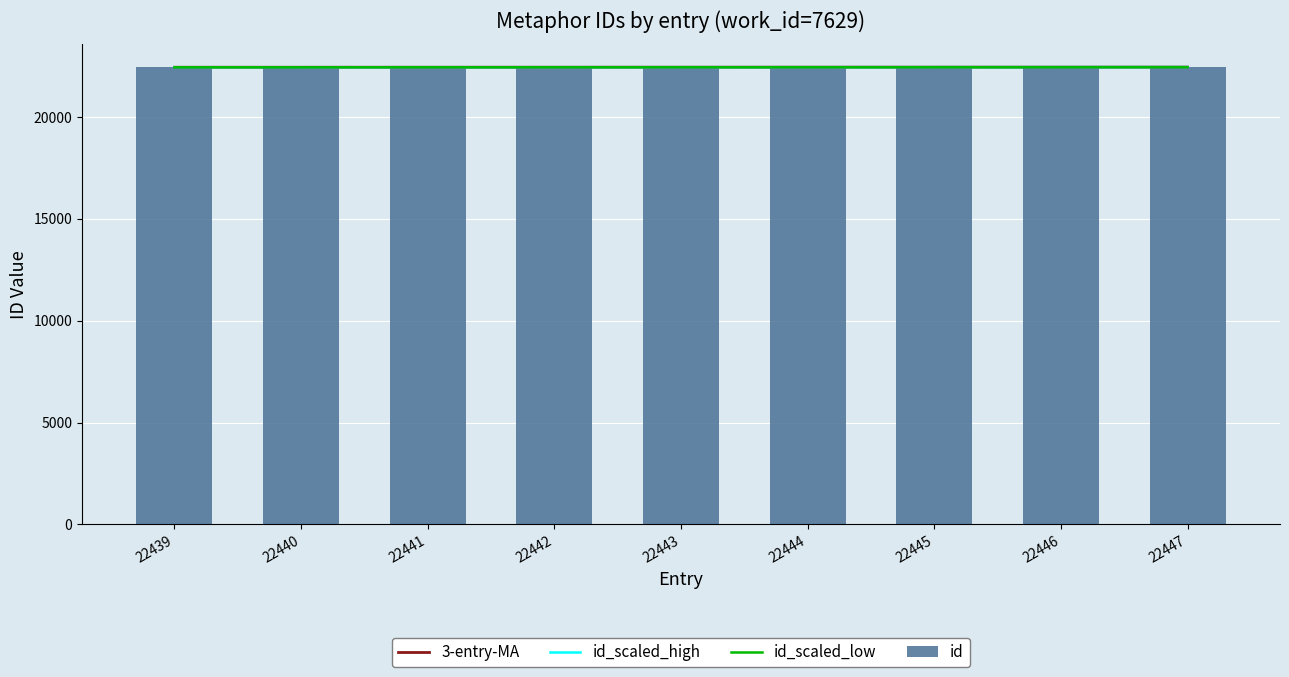

The value of id_scaled_low at 22442 is 22440.0. True or false?

True